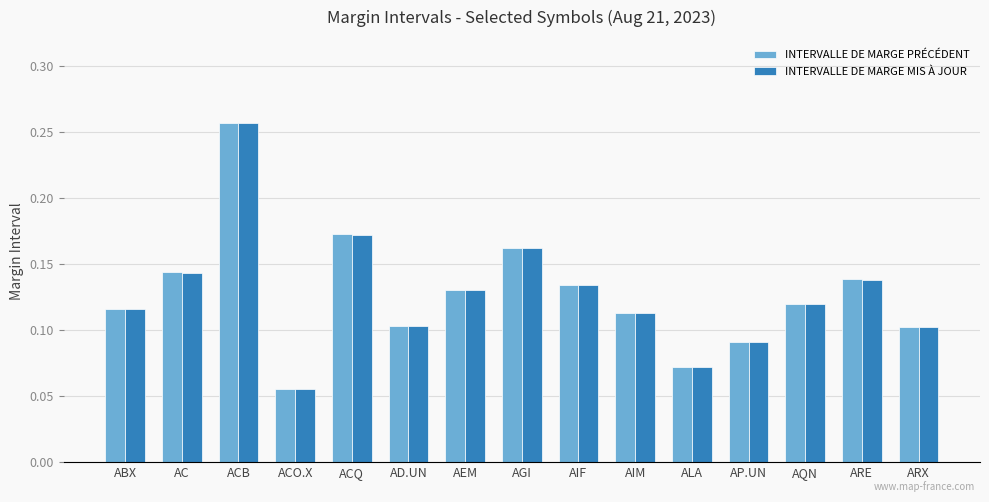

What is the sum of all INTERVALLE DE MARGE PRÉCÉDENT values?

1.9